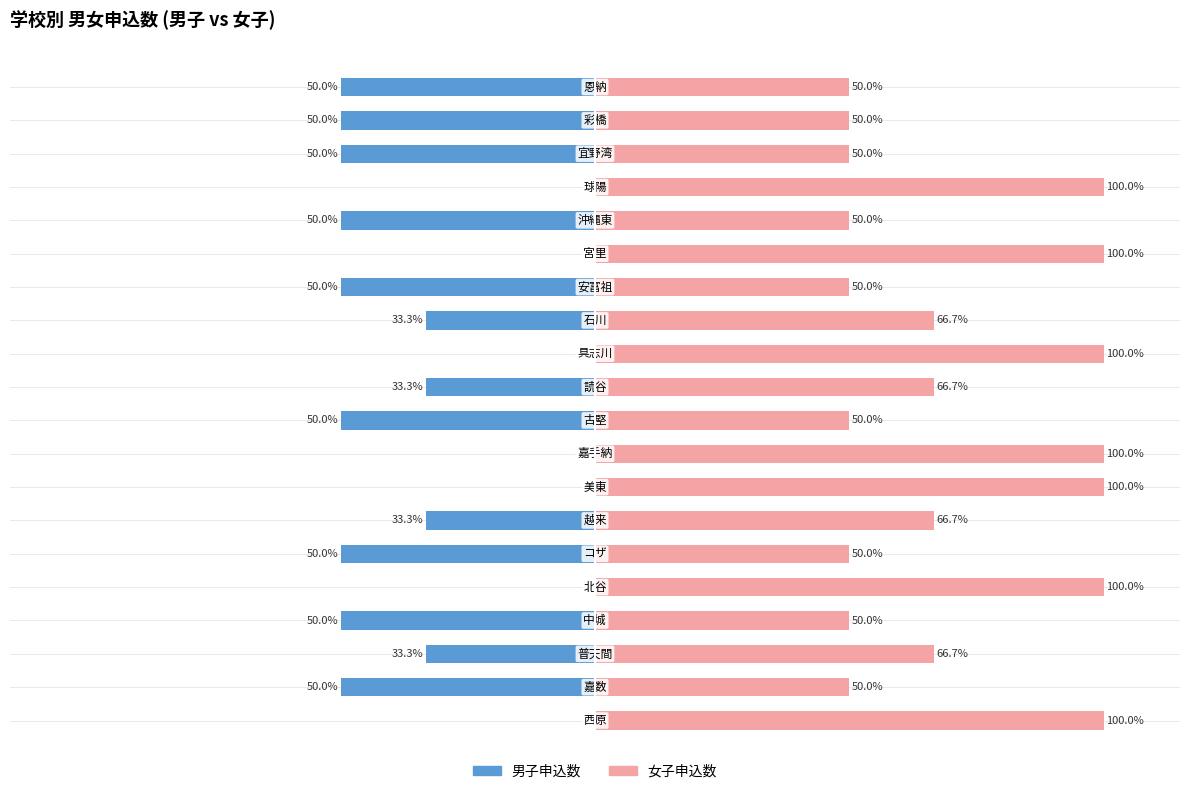

What is the highest value of the 女子申込数 series?

100.0